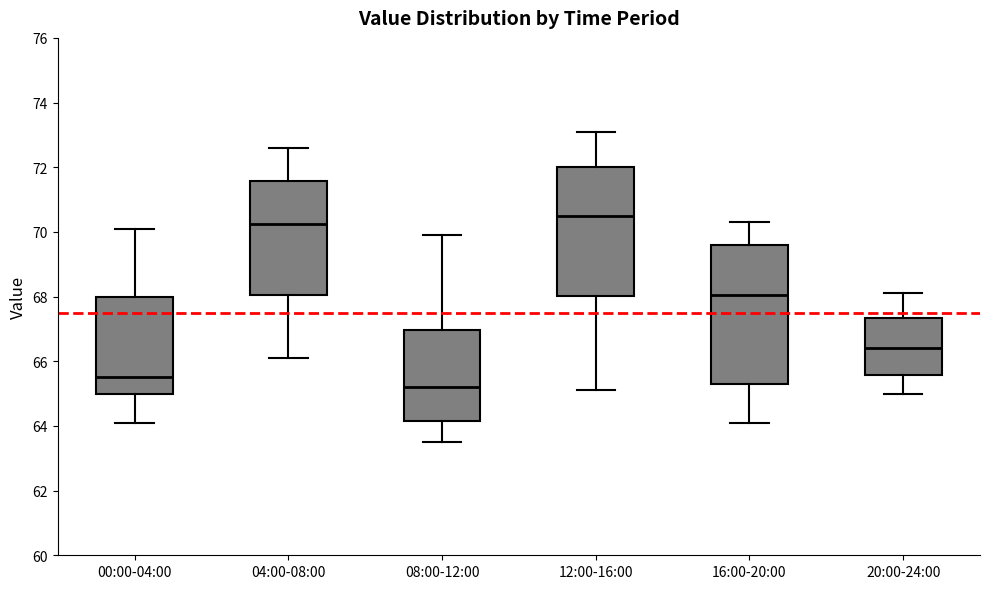

Where does the lower whisker of the box for 16:00-20:00 end on the y-axis? The values are not printed on the chart, so give them approximately, as read against the axis.

64.2